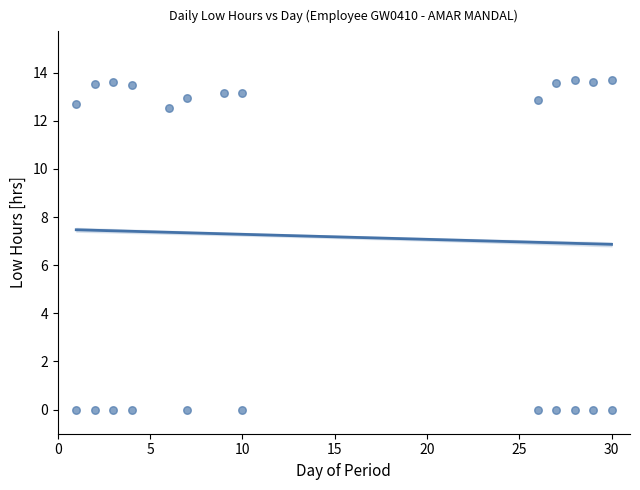

What is the range of Y values (max minus min)?

13.7